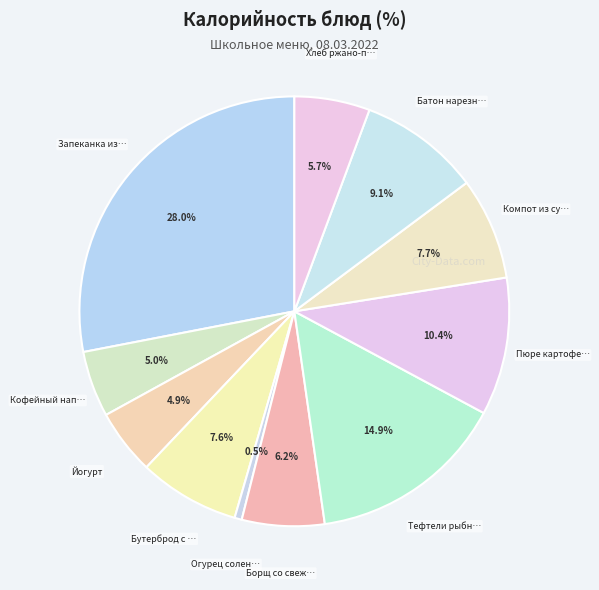

Count the number of slices in the pie.

11